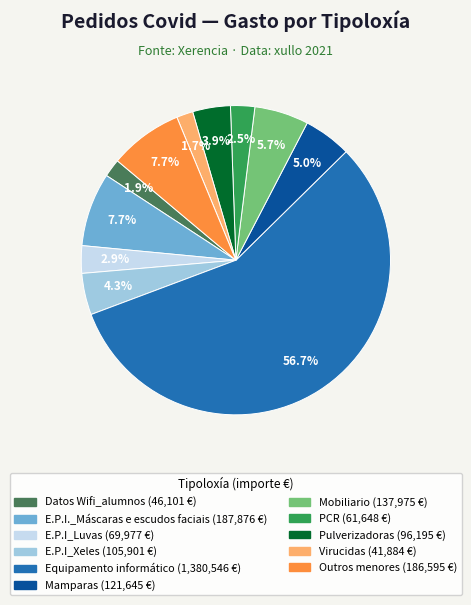

Is there a majority slice in this chart?

Yes